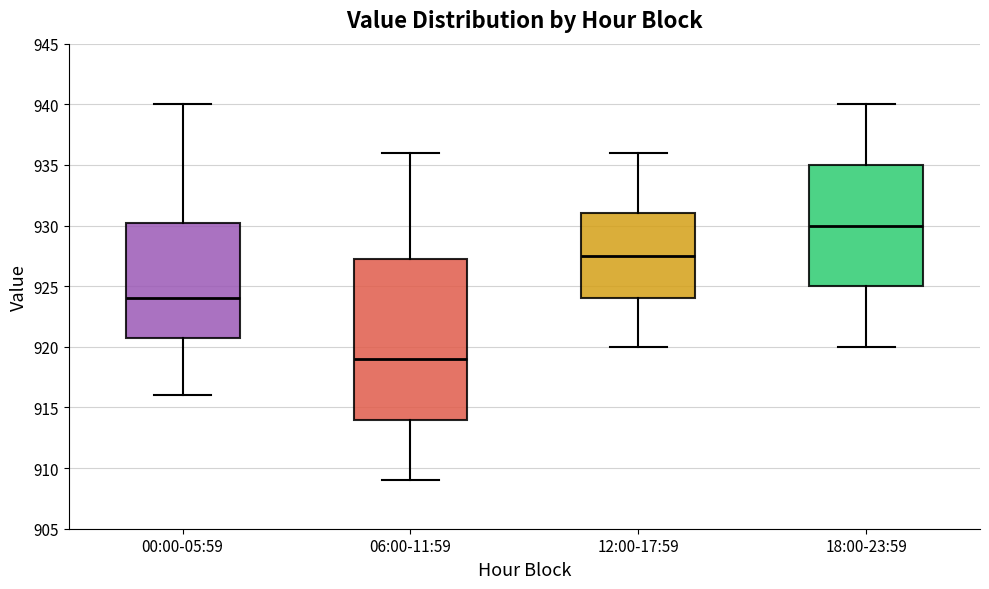

Where does the median line of the box for 12:00-17:59 sit on the y-axis? The values are not printed on the chart, so give them approximately, as read against the axis.

927.5